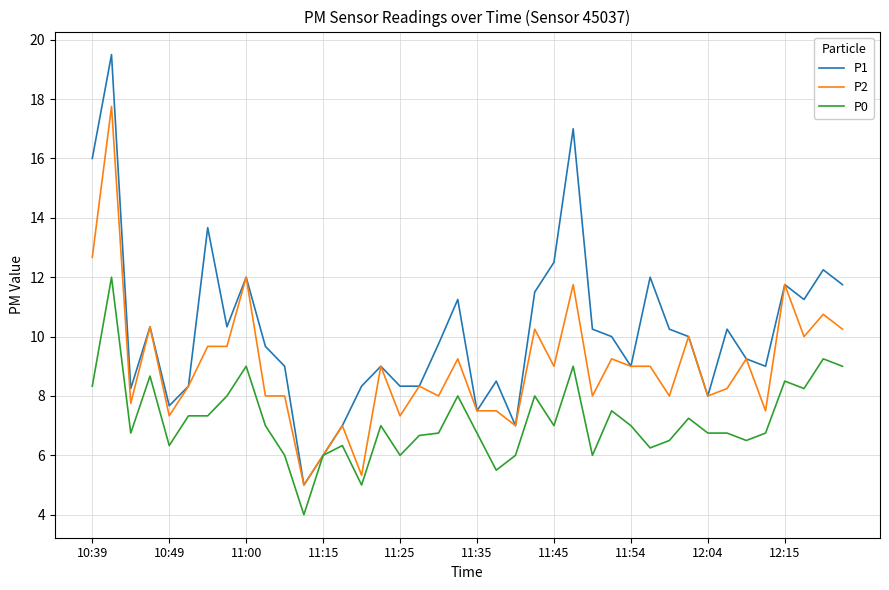

What is the maximum value shown in the chart?

19.5